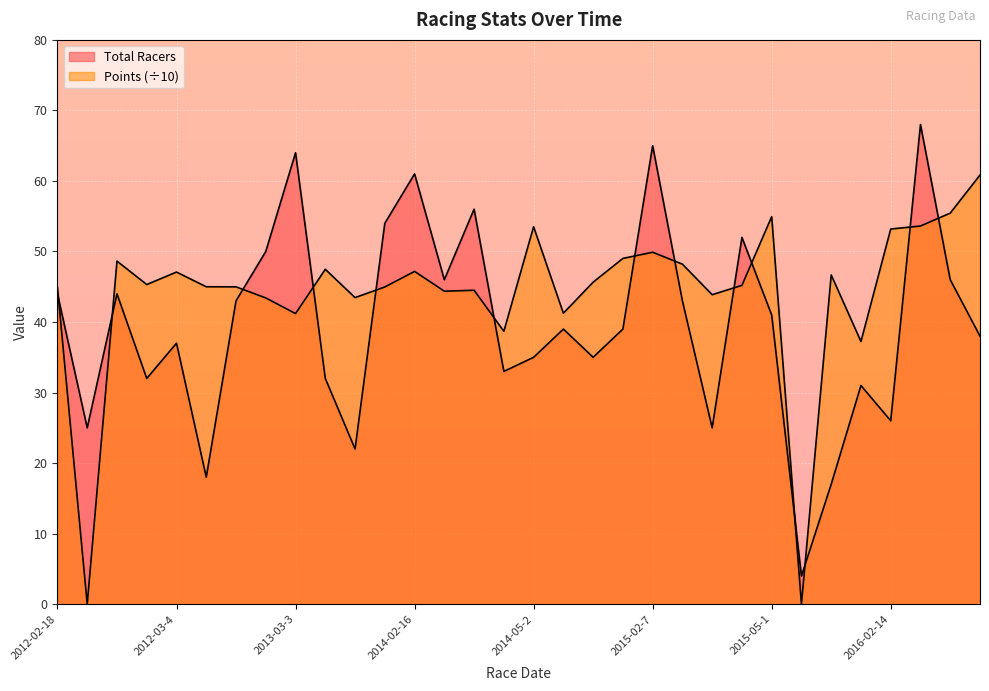

At which category does the chart reach its peak across all series?

2016-02-20